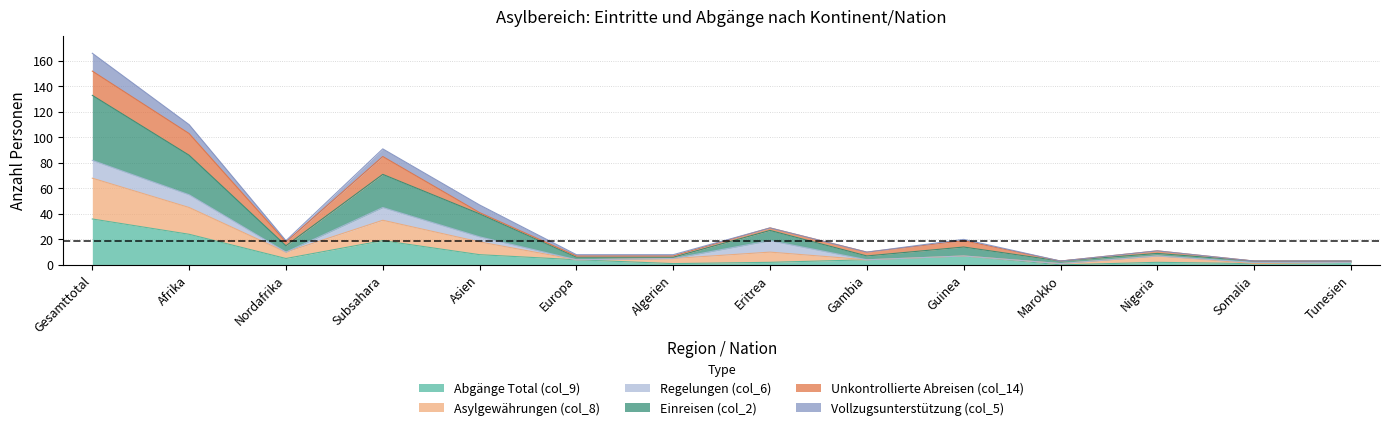

At how many categories does at least one series exceed 112?

1